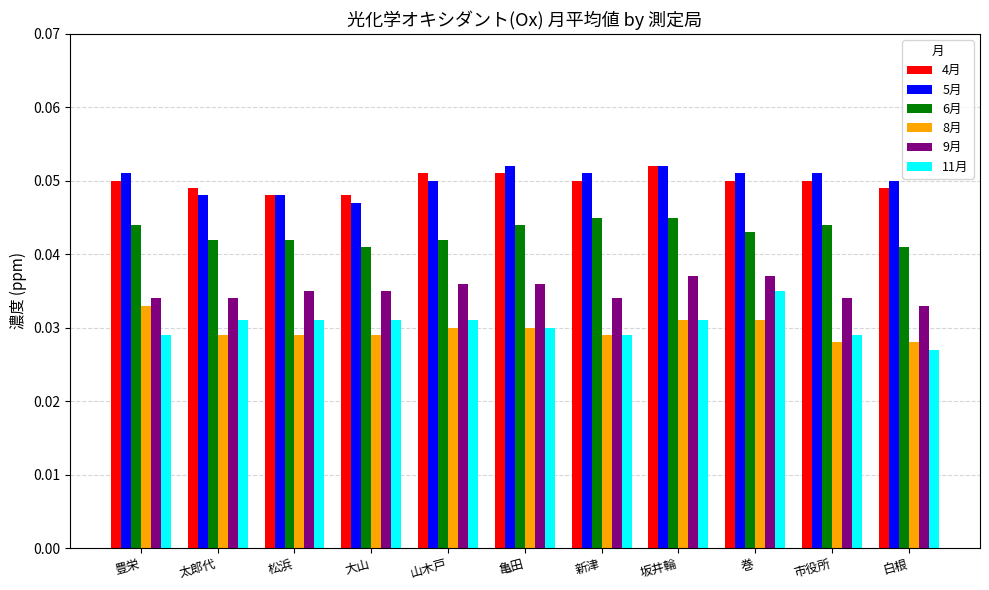

True or false: 6月 has a value of 0.1 at 亀田.

False